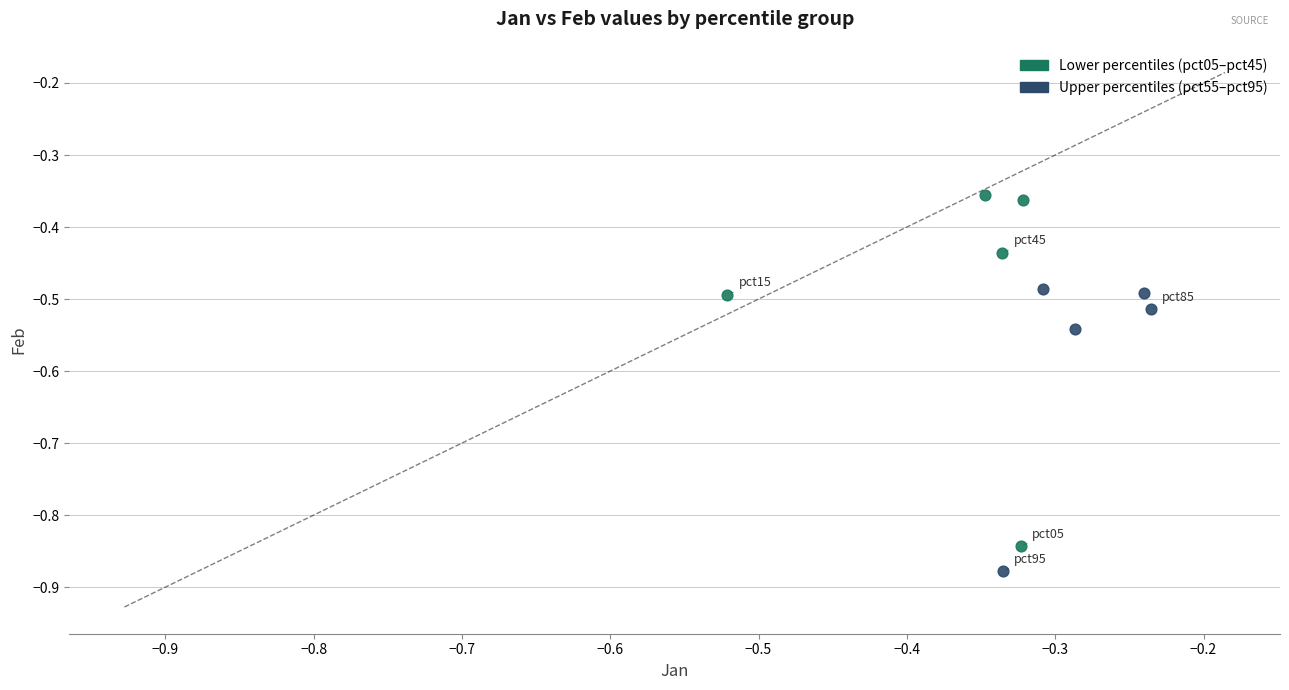

Which series reaches the maximum Y coordinate?

Lower percentiles (pct05–pct45)